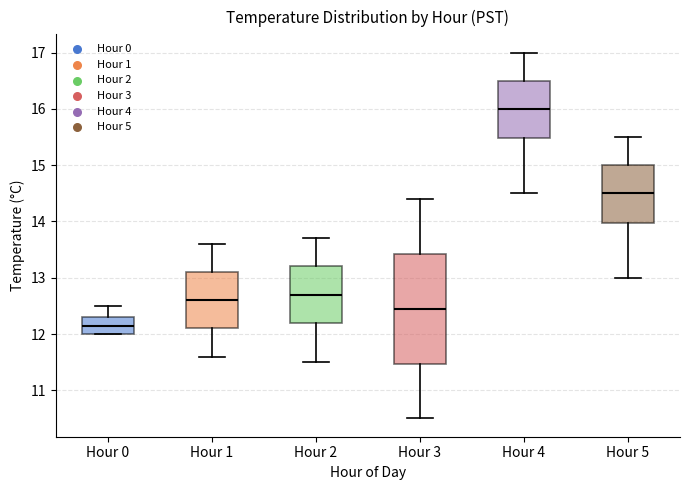

Which box is the tallest, from its lower edge to its upper edge?

Hour 3